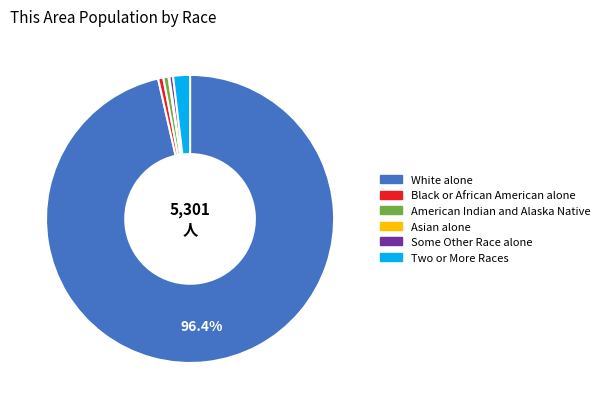

How much of the chart is everything except White alone?

3.6%